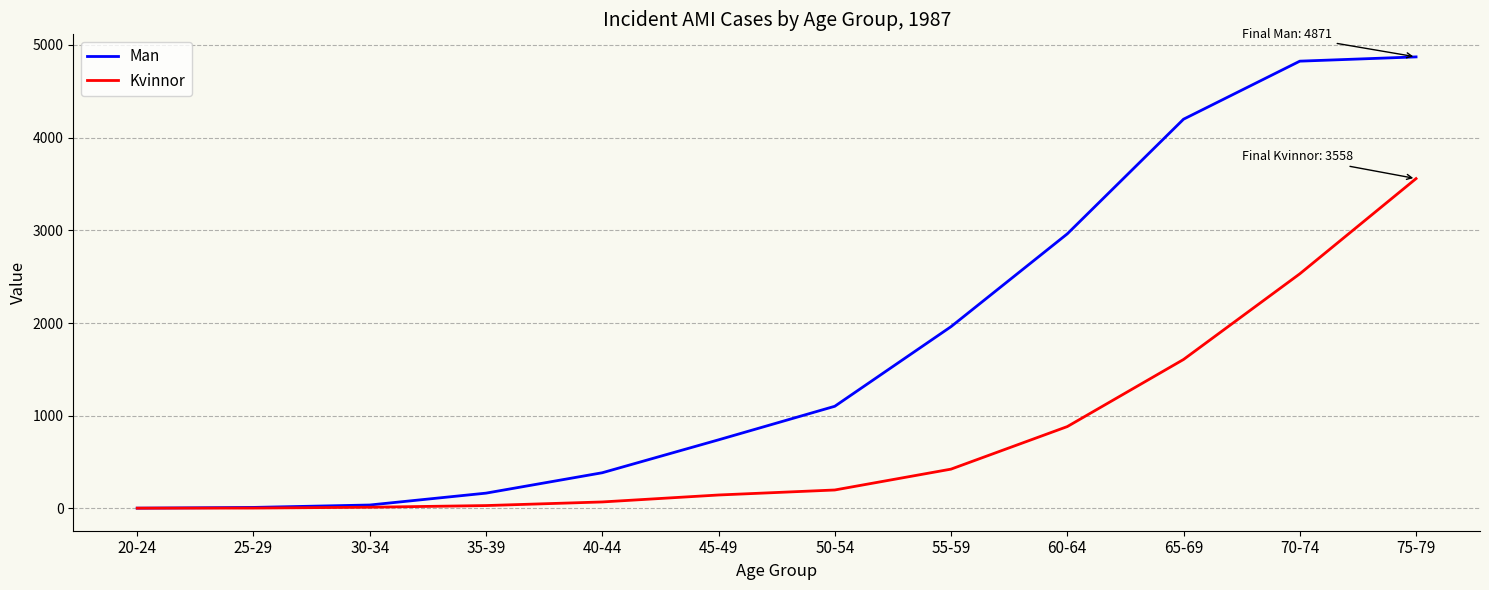

Is the value of Kvinnor at 70-74 greater than the value of Man at 60-64?

No